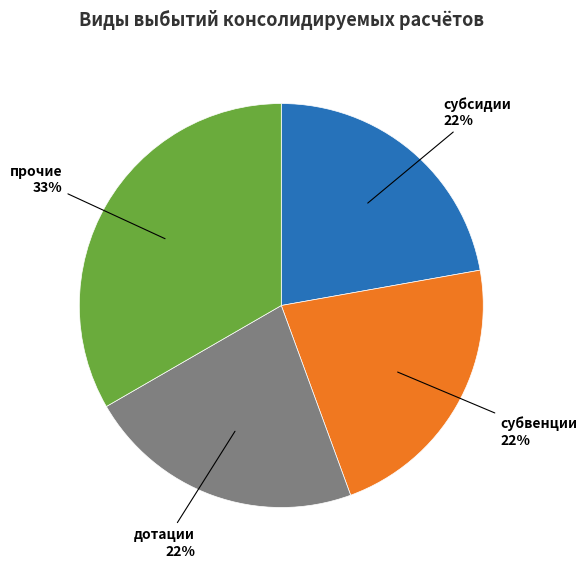

To the nearest percent, what is the average slice percentage?

25%